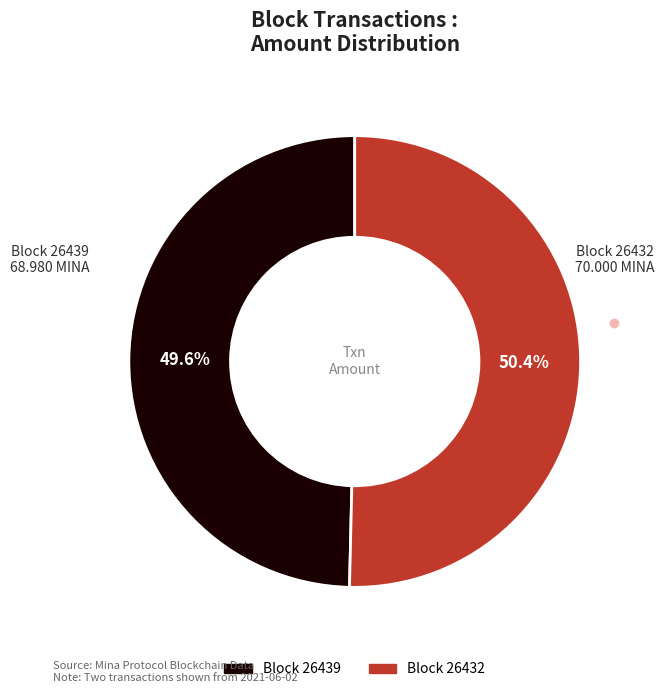

Is there a majority slice in this chart?

Yes